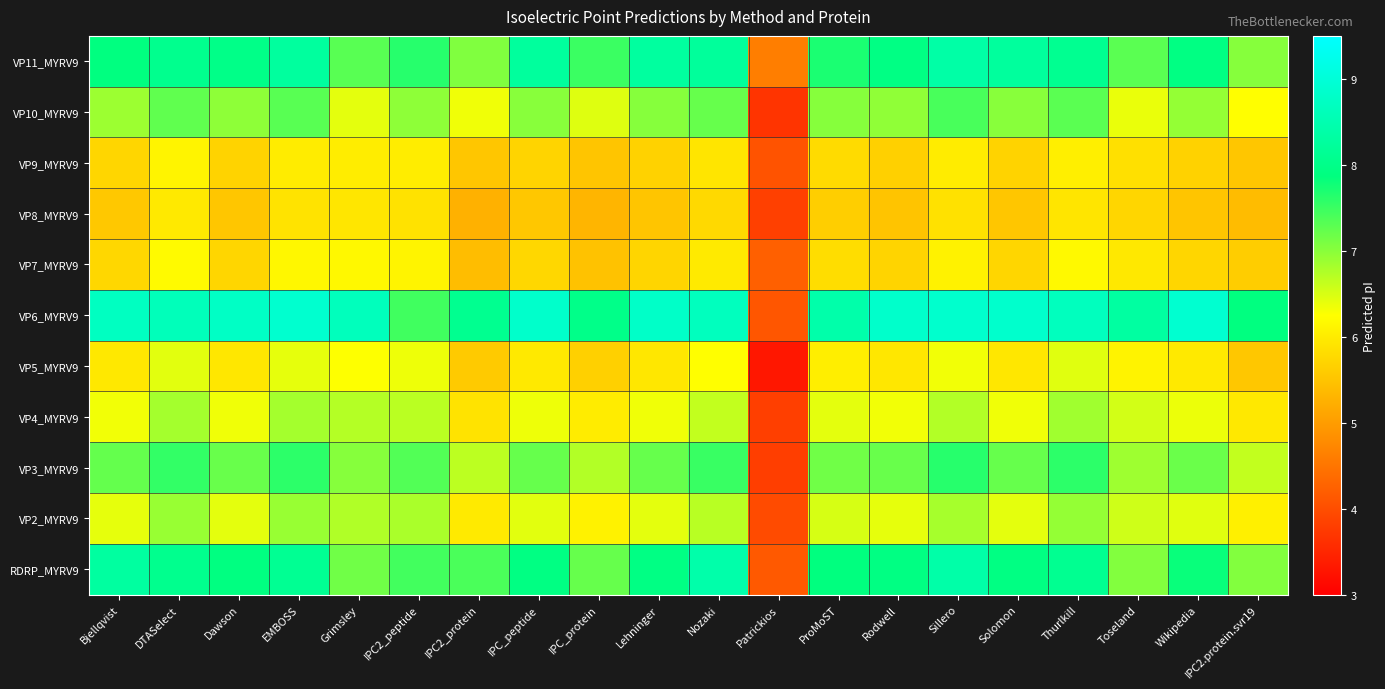

What is the total value across all series at Dawson?

74.5